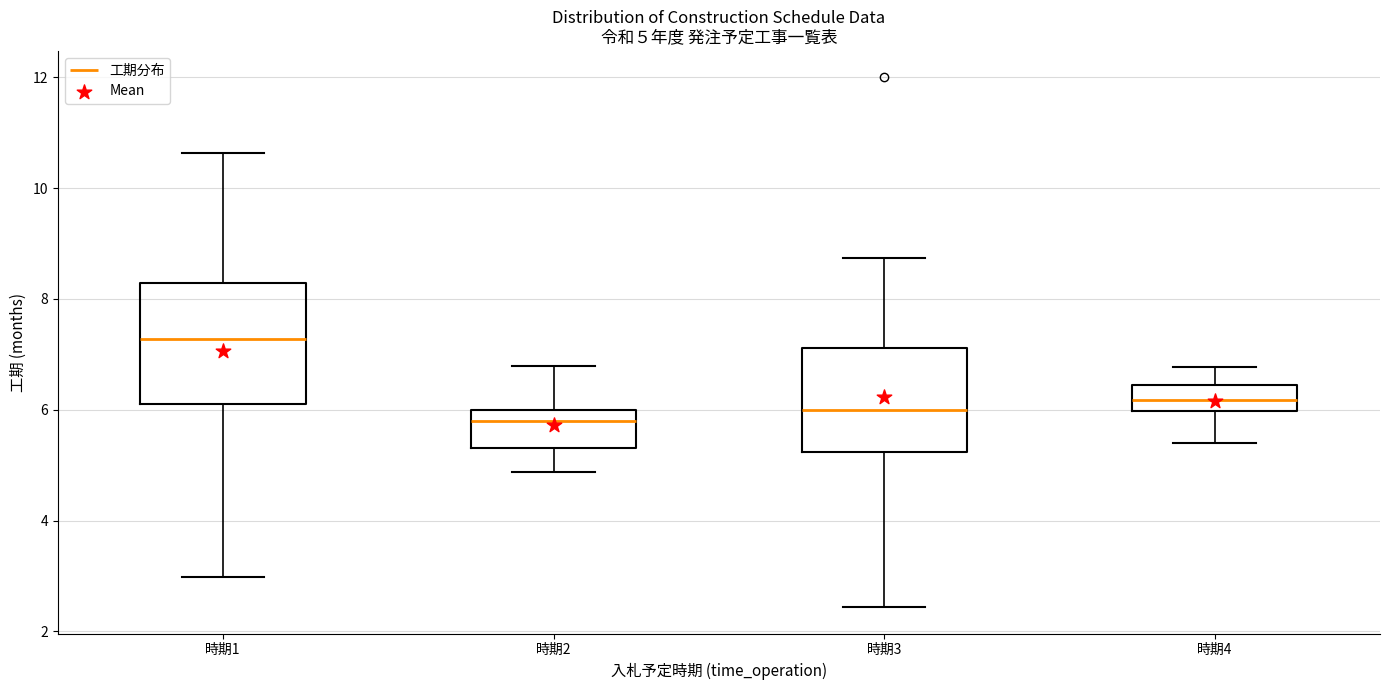

Which box has the highest median line?

時期1